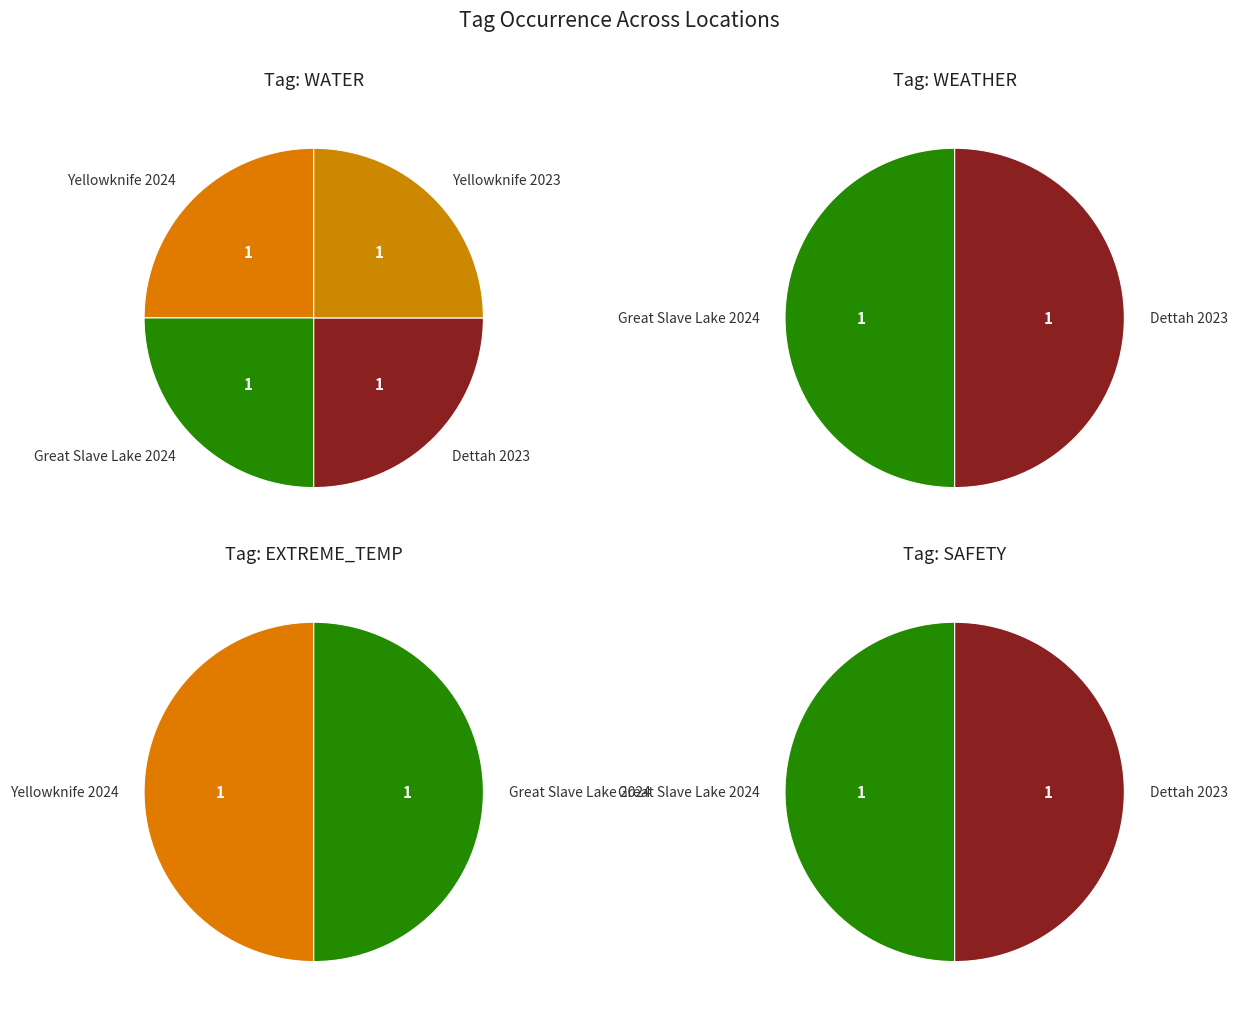

Rank the series at Yellowknife 2023 from lowest to highest value.

WEATHER, EXTREME_TEMP, SAFETY, WATER